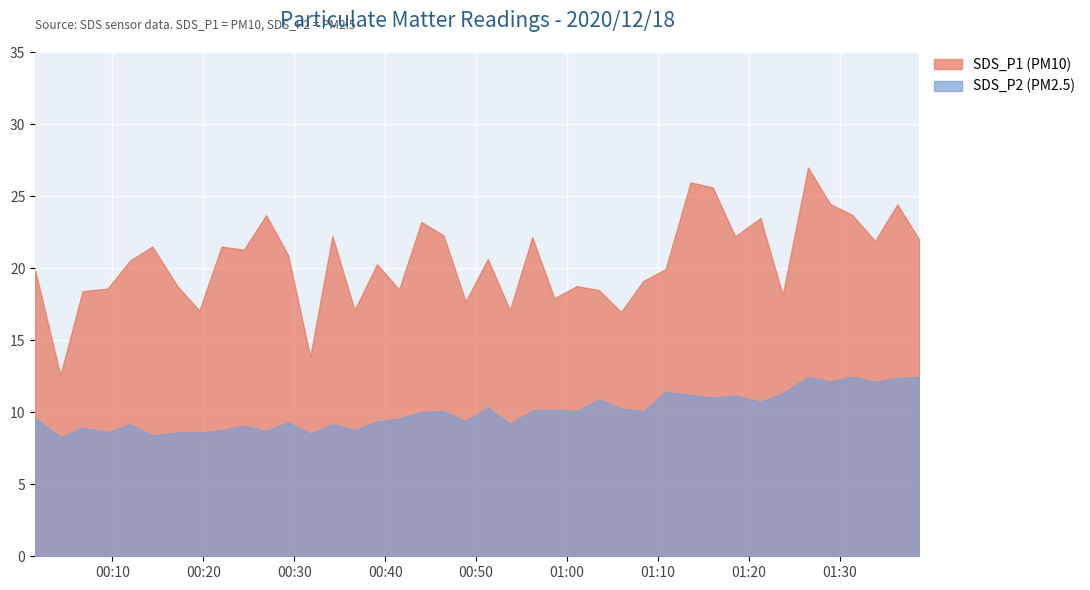

True or false: SDS_P2 and SDS_P1 cross at least once.

False